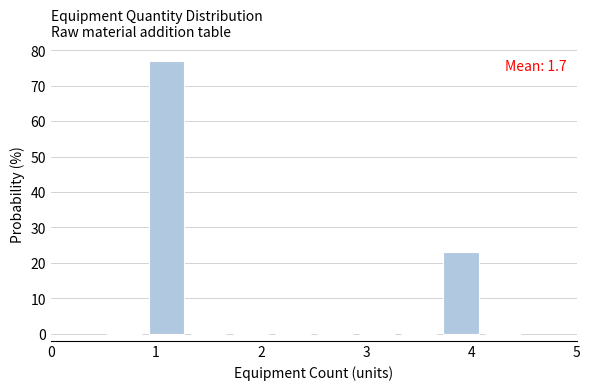

Over which range of the x-axis is the bar tallest?

0.9 to 1.3